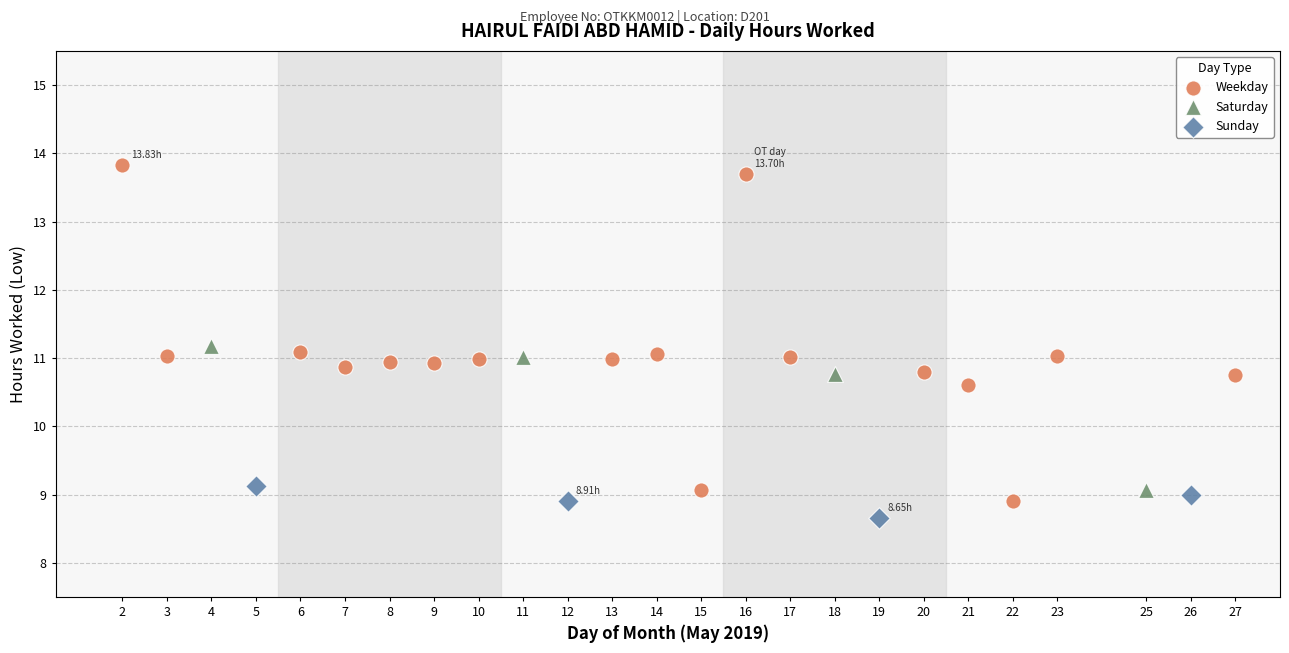

Which series contains the highest Y value?

Weekday